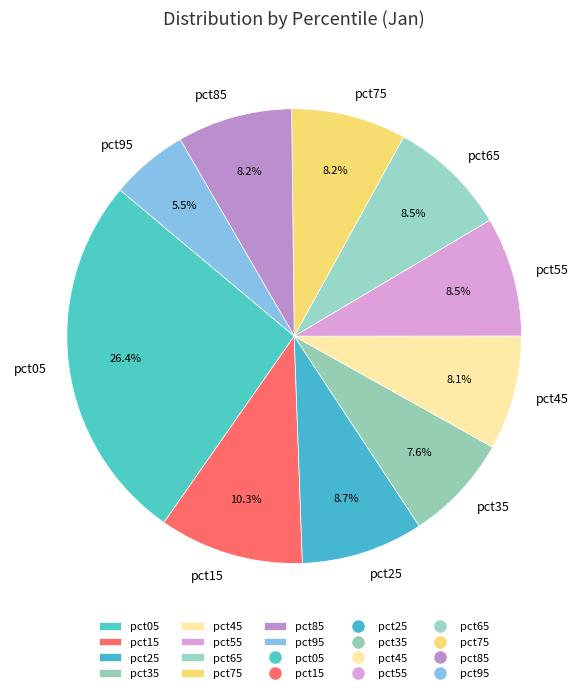

Which slice is the largest?

pct05